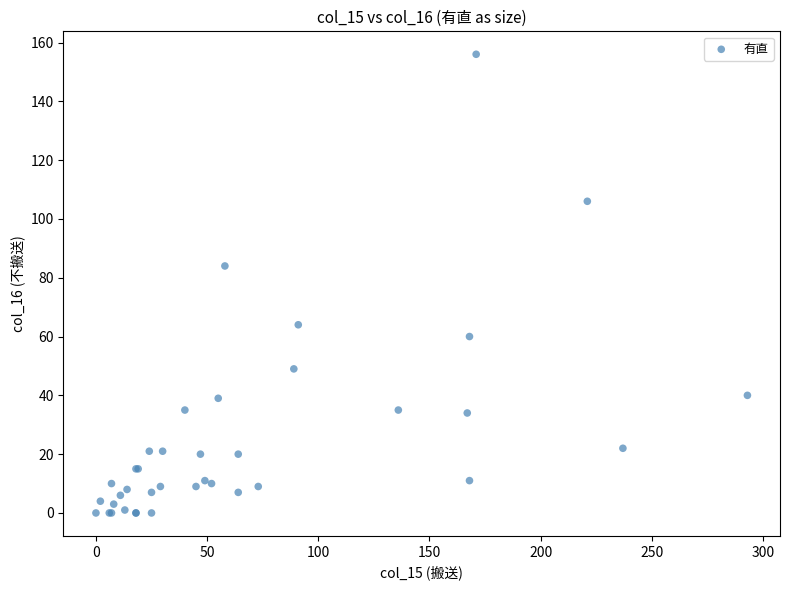

What Y value in the scatter plot is closest to 78?

84